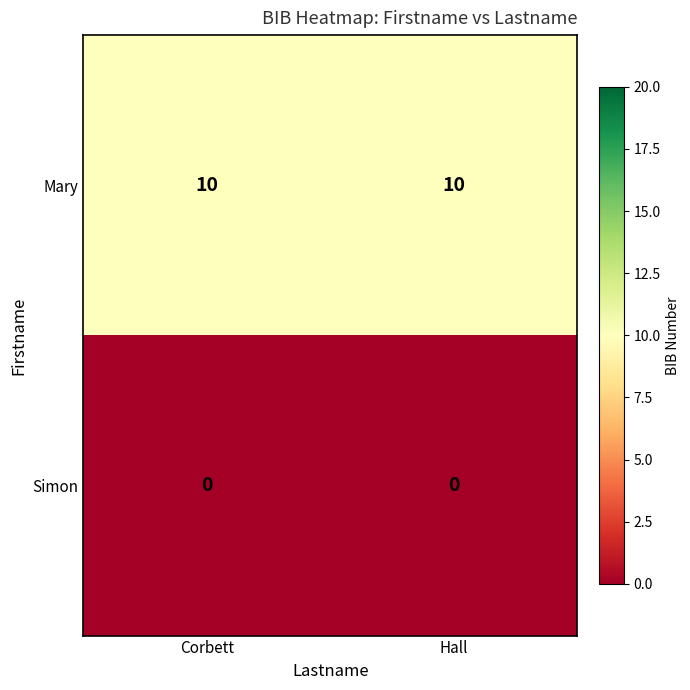

What is the spread (max minus min) of values at Hall?

10